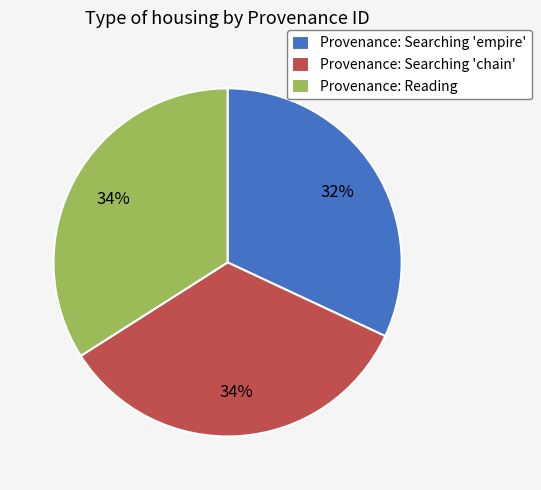

Does any single category account for the majority?

No